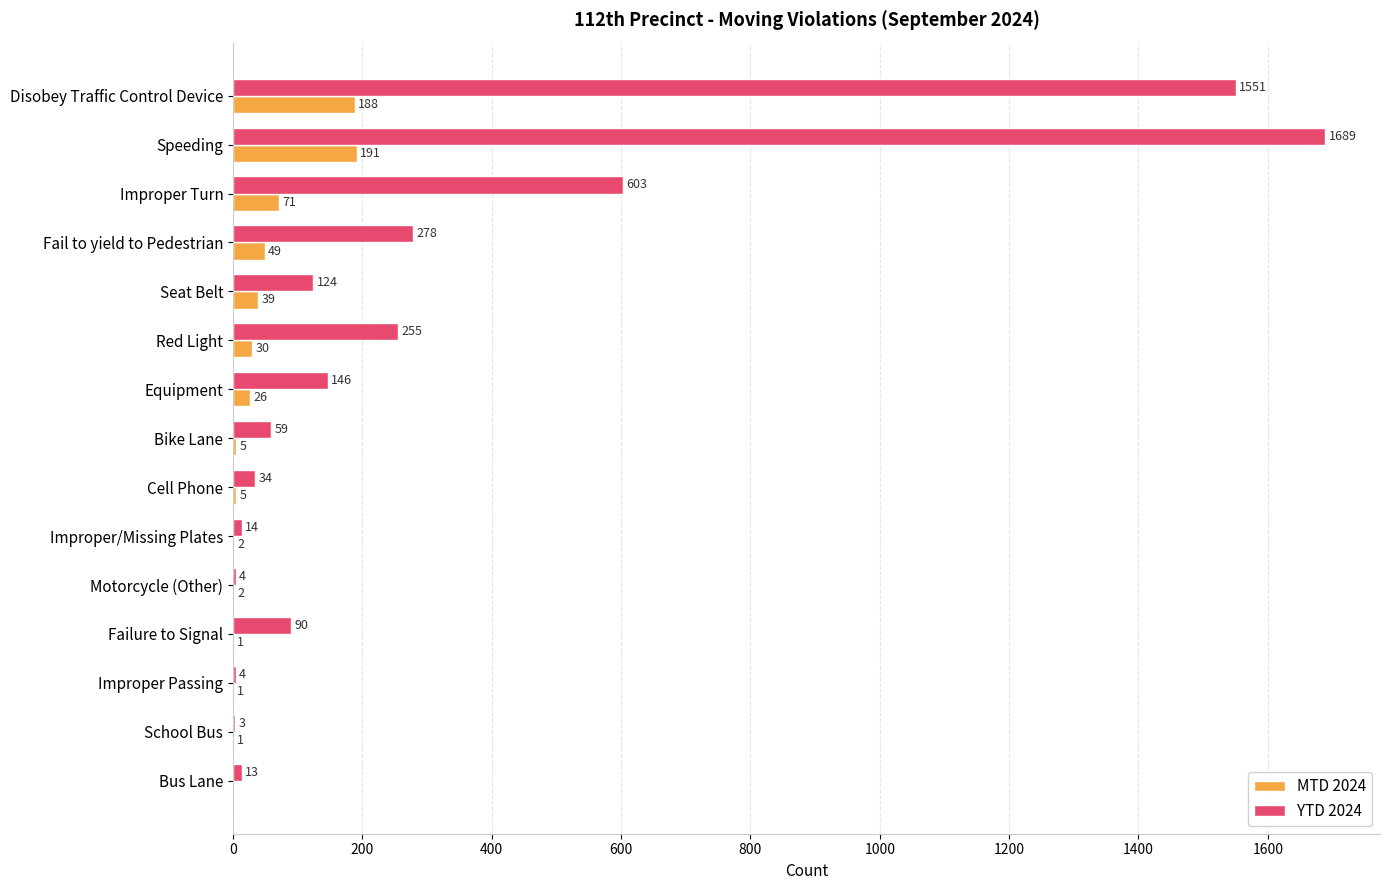

Which series changed the most between Fail to yield to Pedestrian and Equipment?

YTD 2024